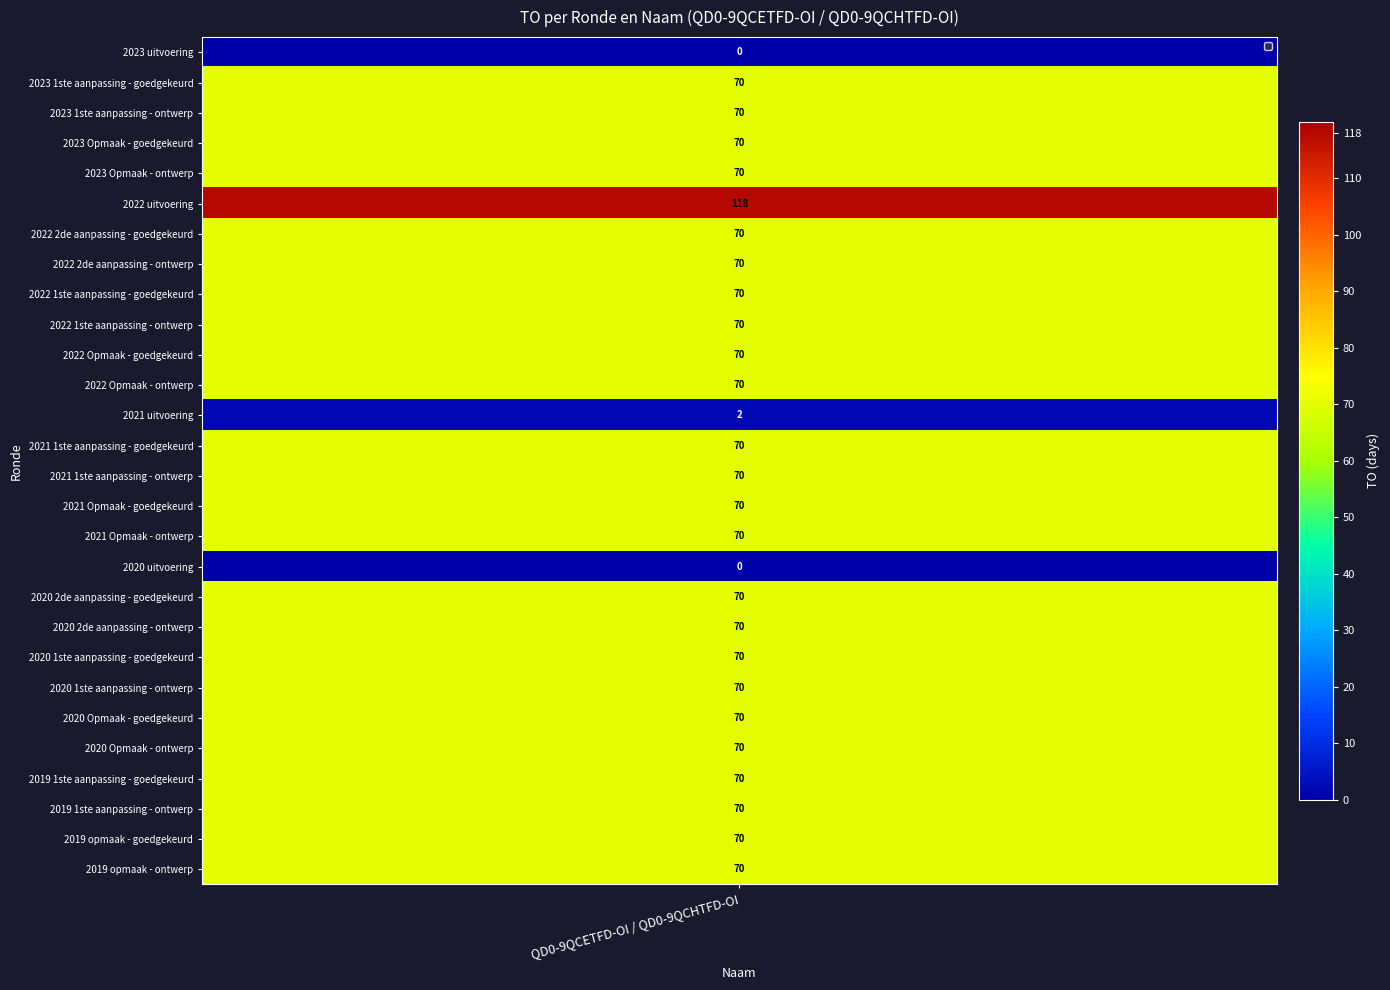

What is the change in value from 2023 uitvoering to 2021 Opmaak - goedgekeurd?

+70